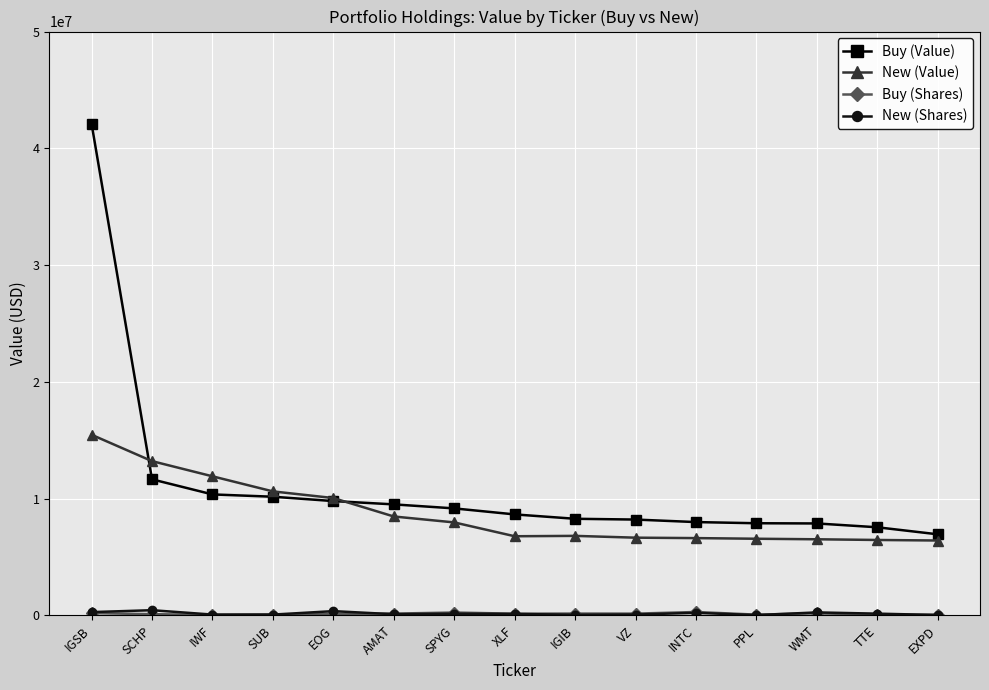

True or false: Buy (Value) has a value of 1859976 at WMT.

False